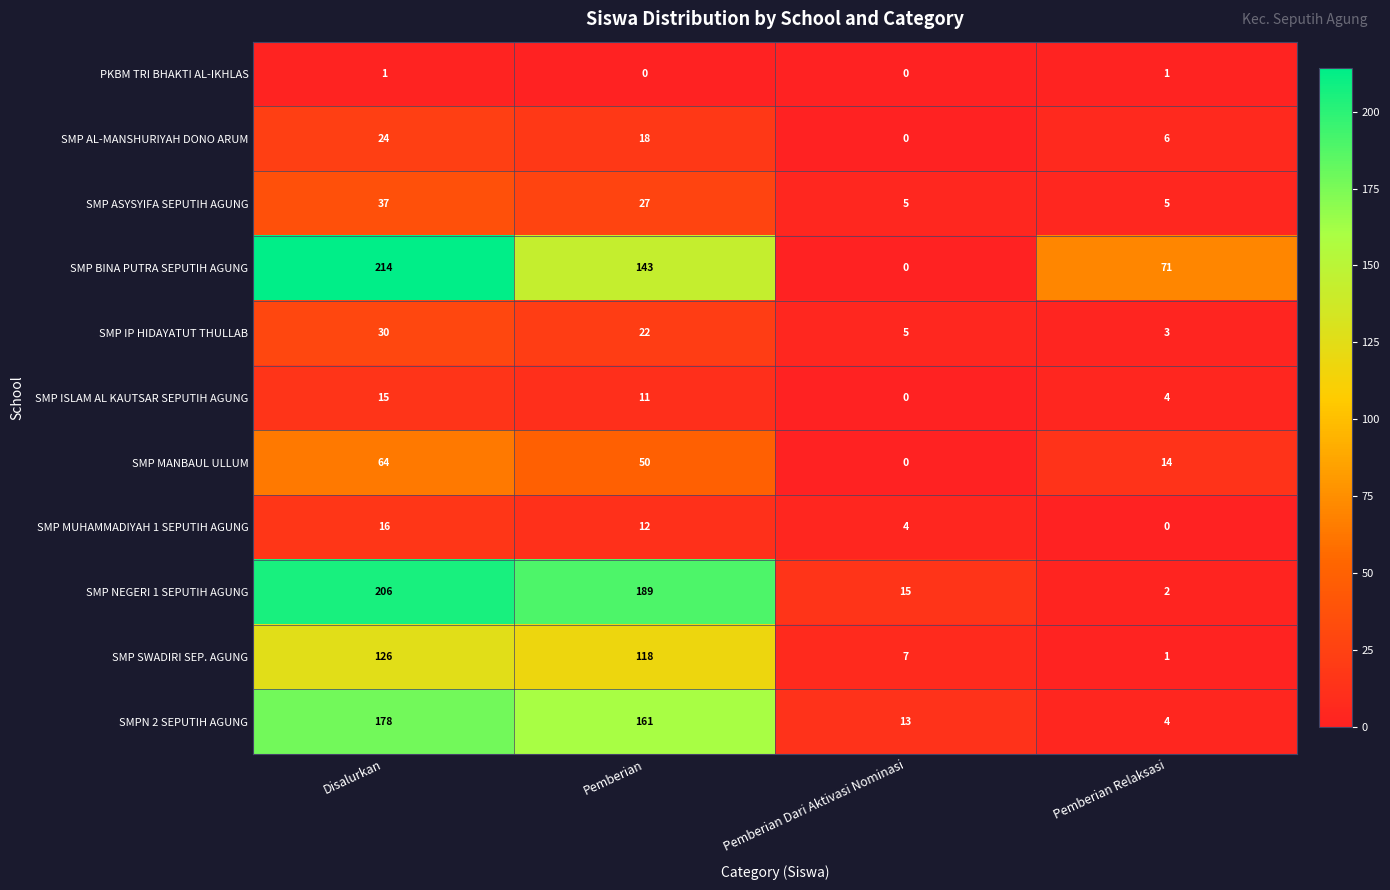

True or false: SMP NEGERI 1 SEPUTIH AGUNG has a value of 189 at Pemberian.

True